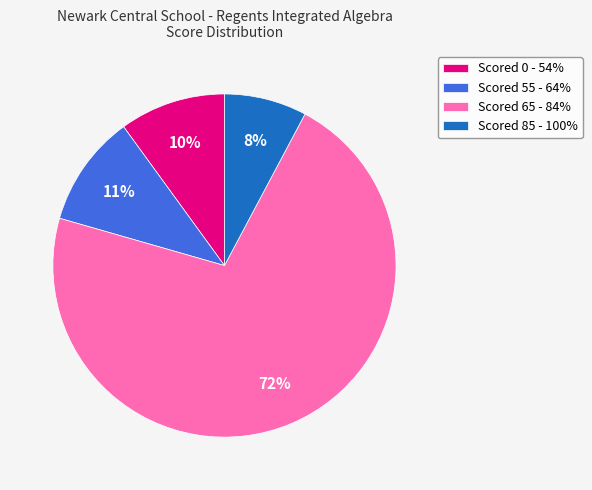

What is the ratio of the value at Scored 65 - 84% to the value at Scored 0 - 54%?

7.2